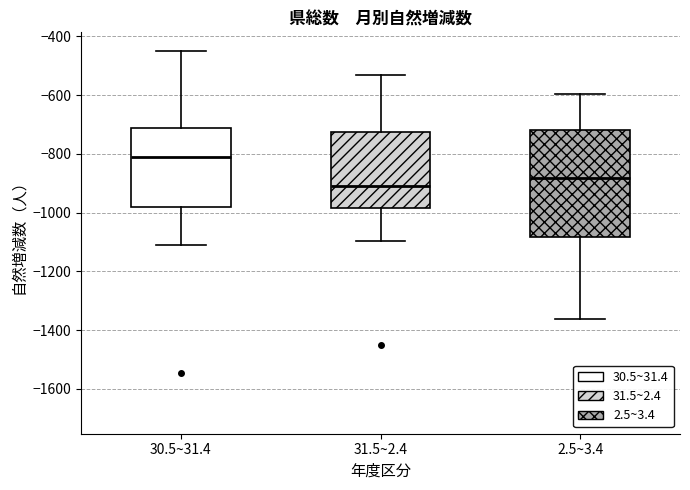

Which box's median line is the lowest?

31.5~2.4